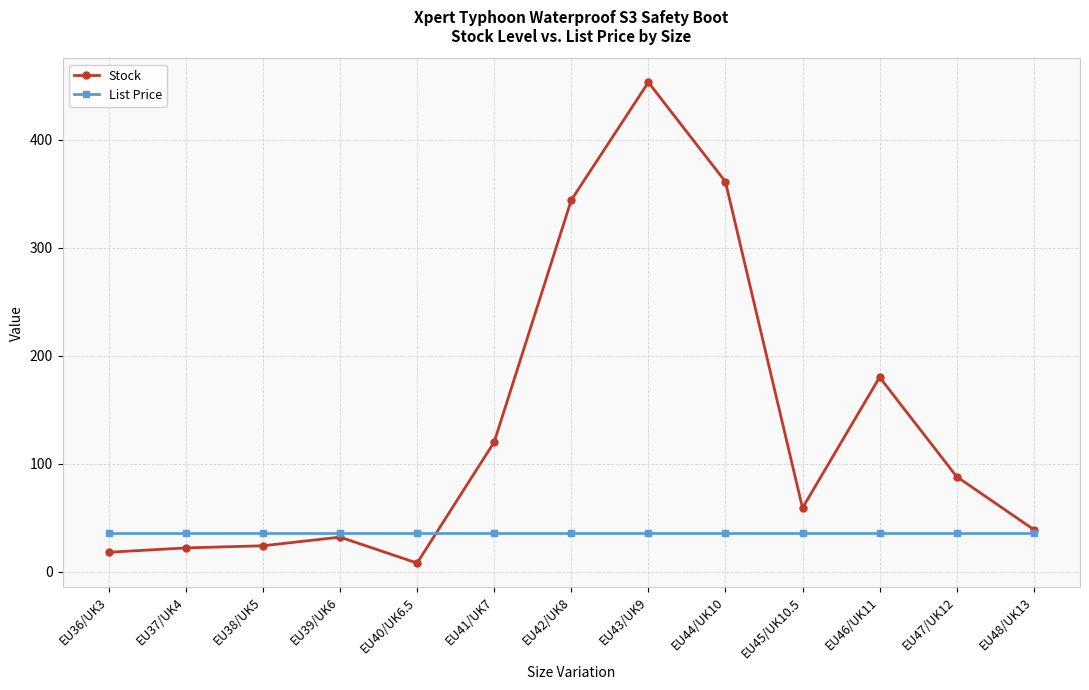

True or false: Stock has more than 0 points higher than both neighbors.

True